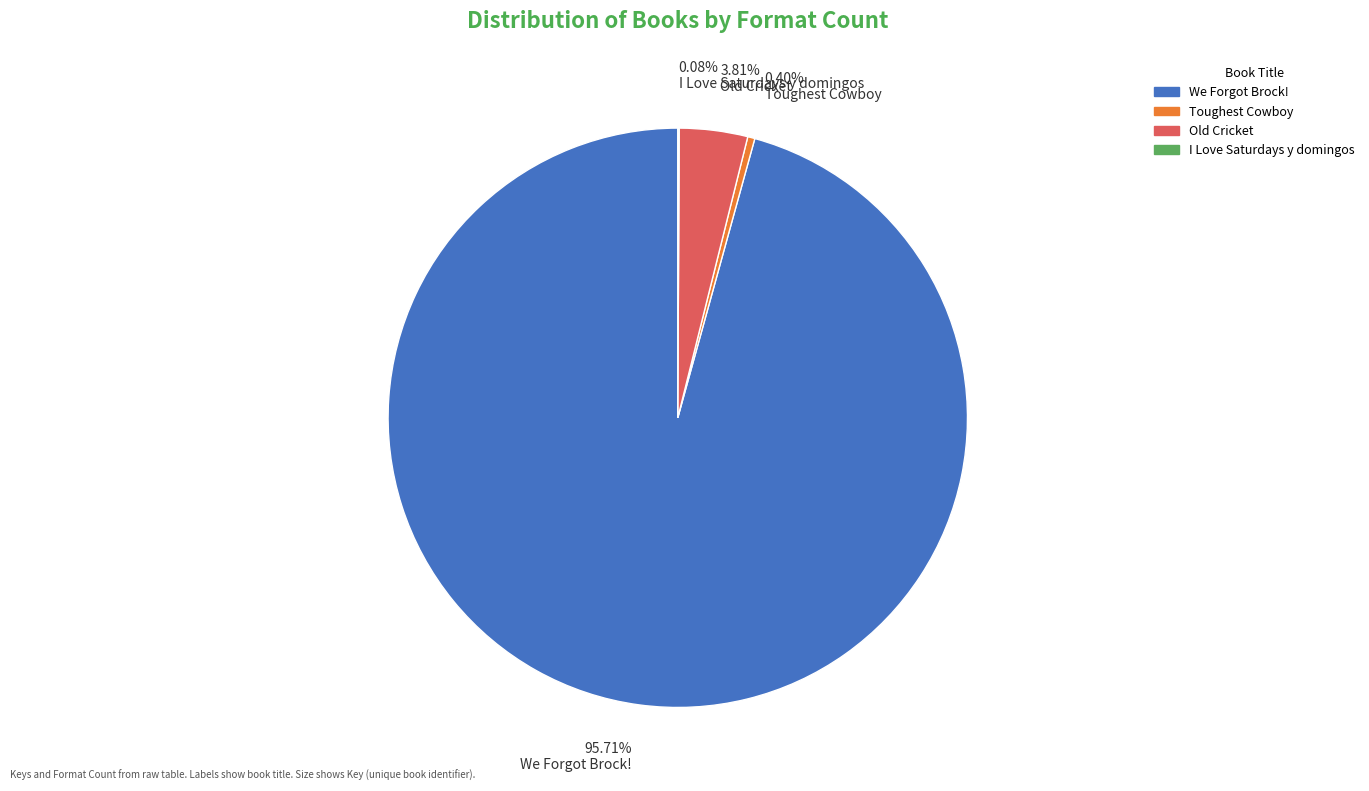

Which category has the biggest portion of the pie?

95.71% We Forgot Brock!